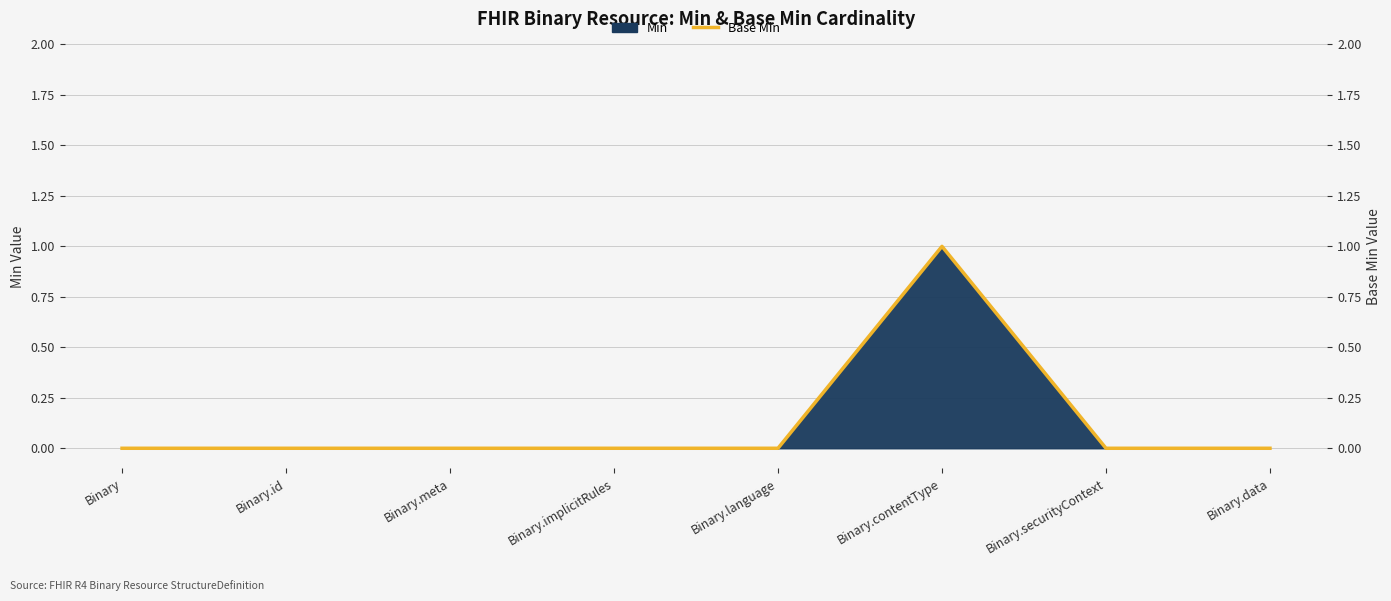

How many values are above zero?

1